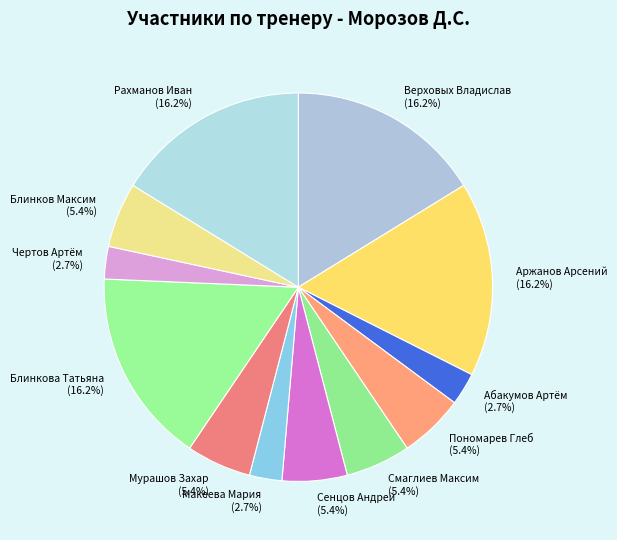

Between Сенцов Андрей and Рахманов Иван, which is larger?

Рахманов Иван